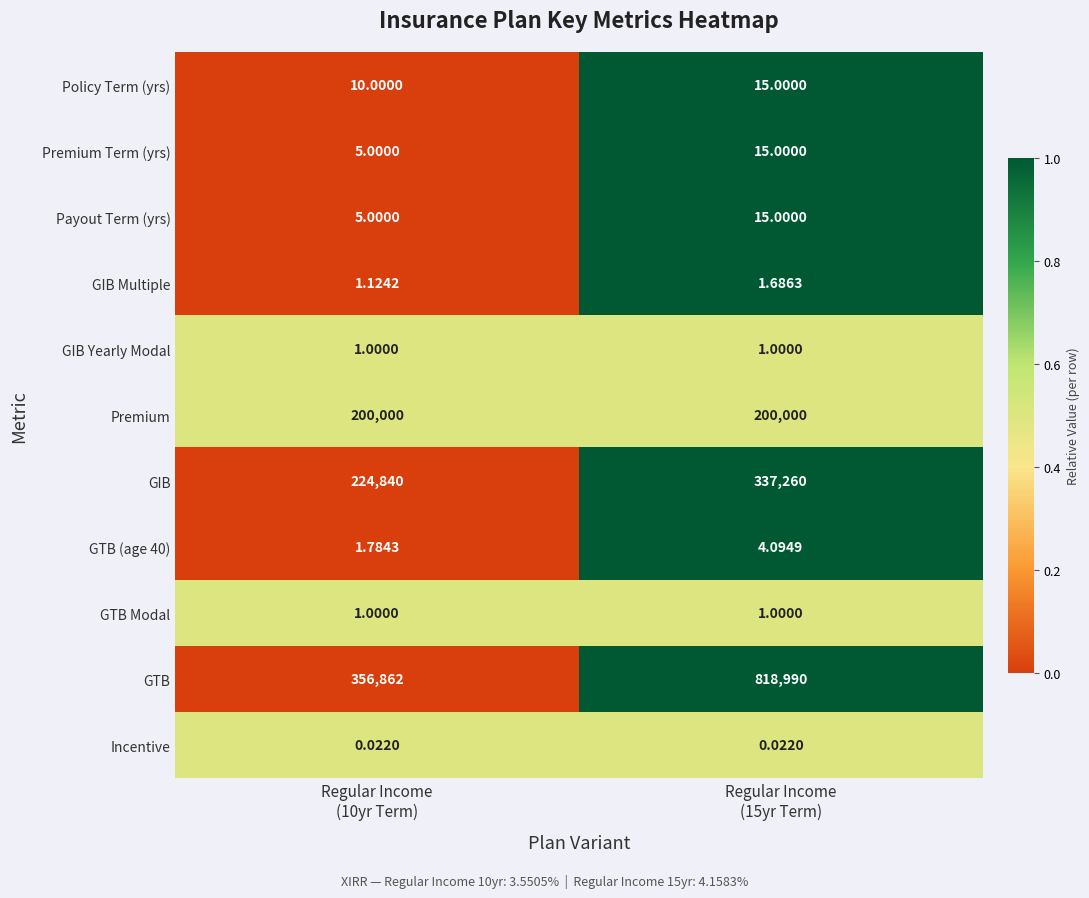

What is the difference between the highest and lowest values at Regular Income
(15yr Term)?

818990.0